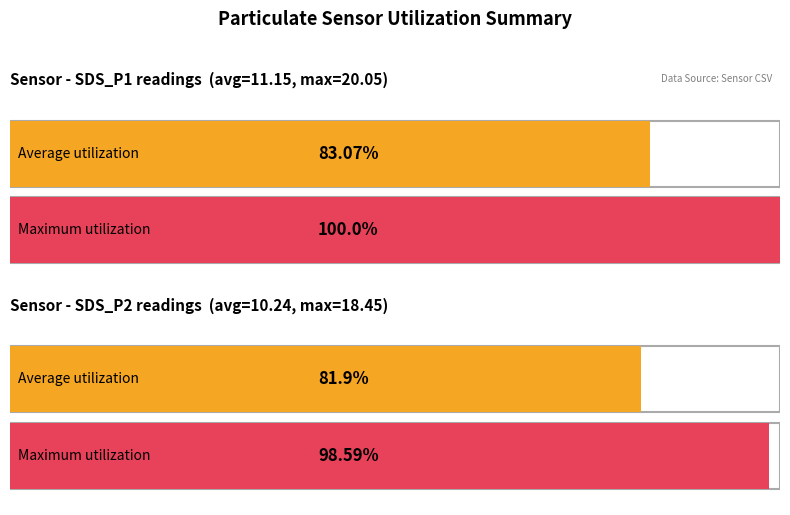

Between SDS_P1 and SDS_P2, which is larger?

SDS_P1